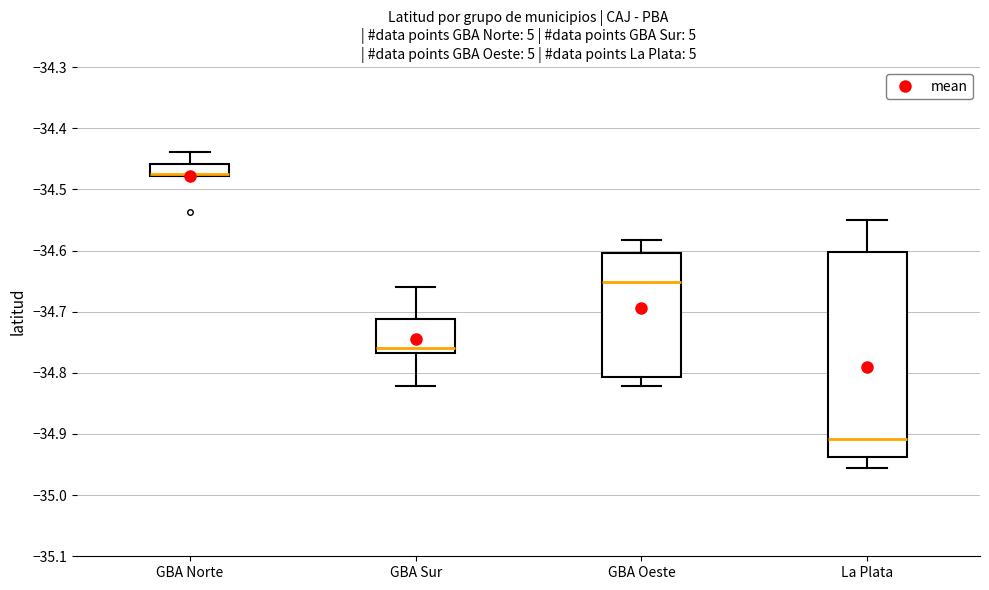

Where is the lower edge of the box for GBA Sur on the y-axis? The values are not printed on the chart, so give them approximately, as read against the axis.

-34.77